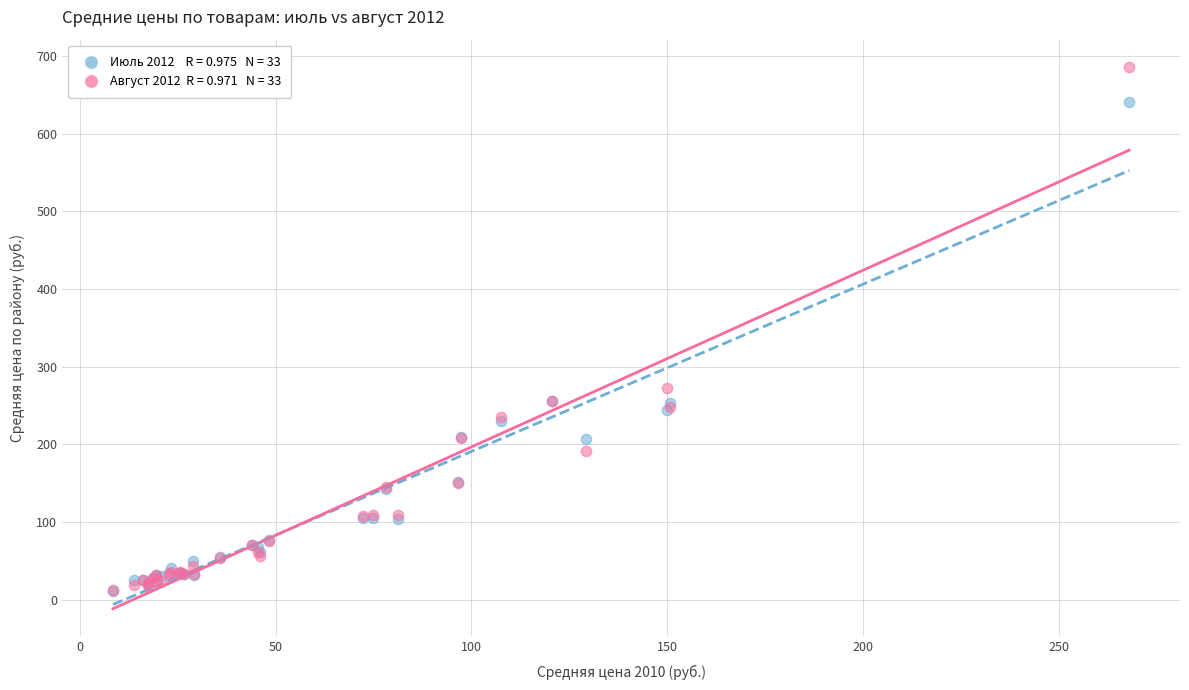

Across all series, what Y value is closest to 348?

273.0